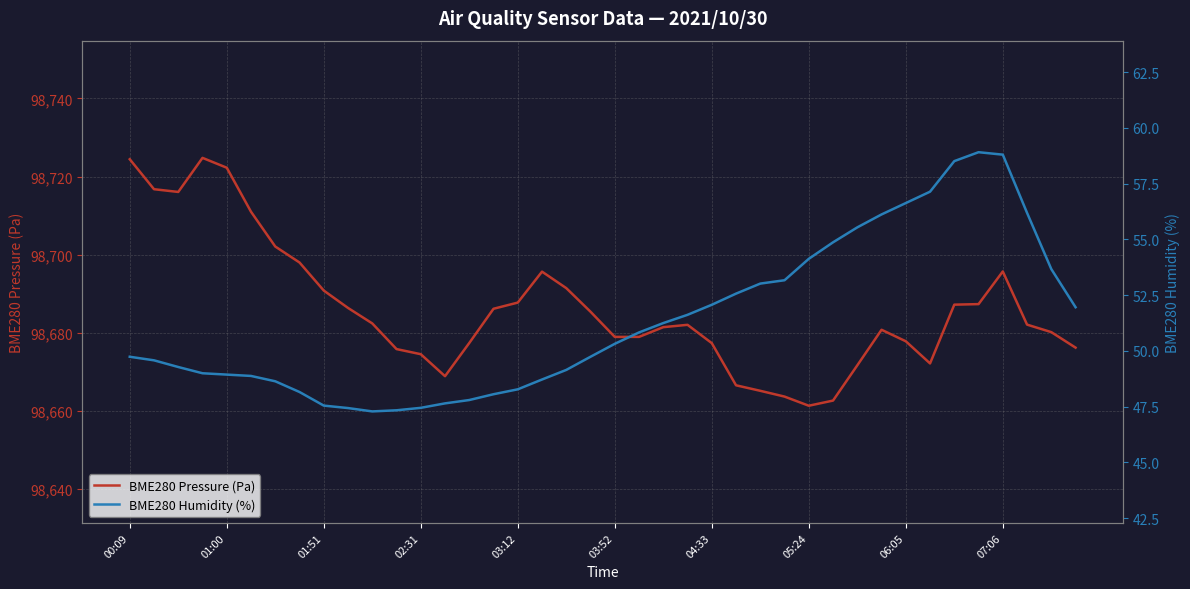

True or false: BME280 Humidity (%) has a value of 26.5 at 39.

False